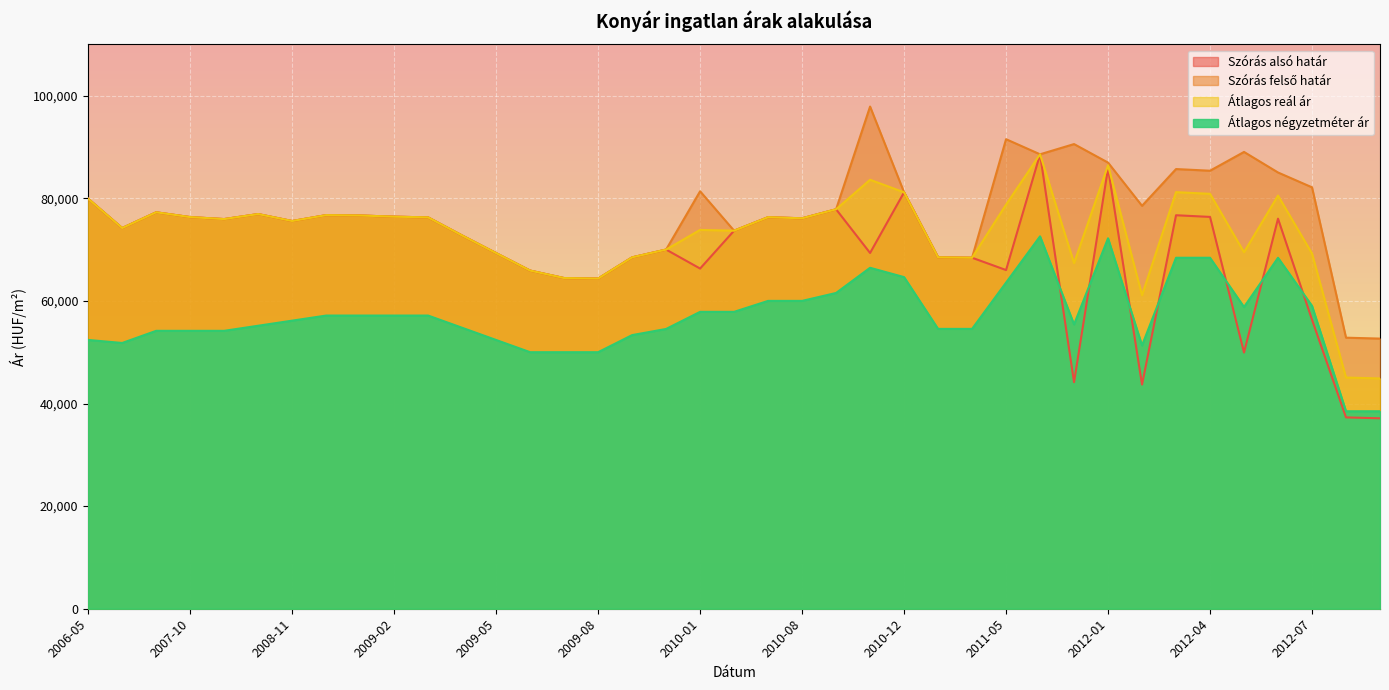

At how many categories does at least one series exceed 41022?

39